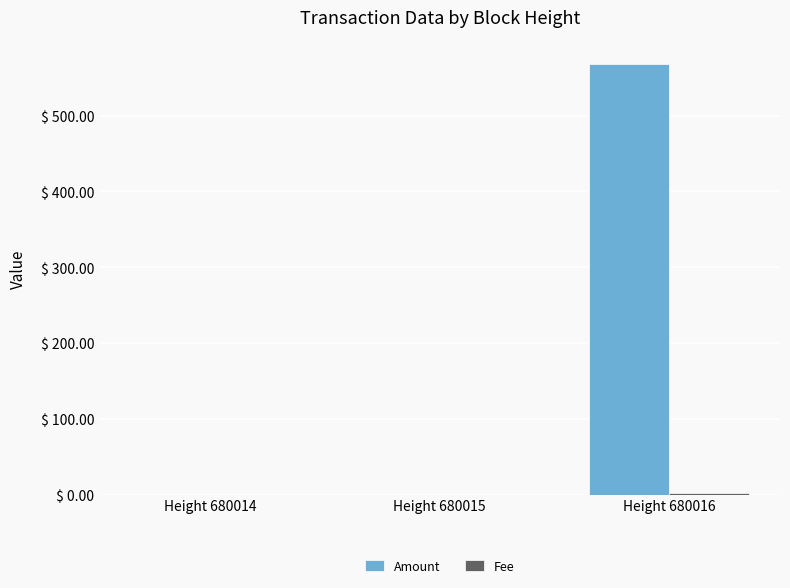

Is it true that Amount equals 568.0 at Height 680016?

True